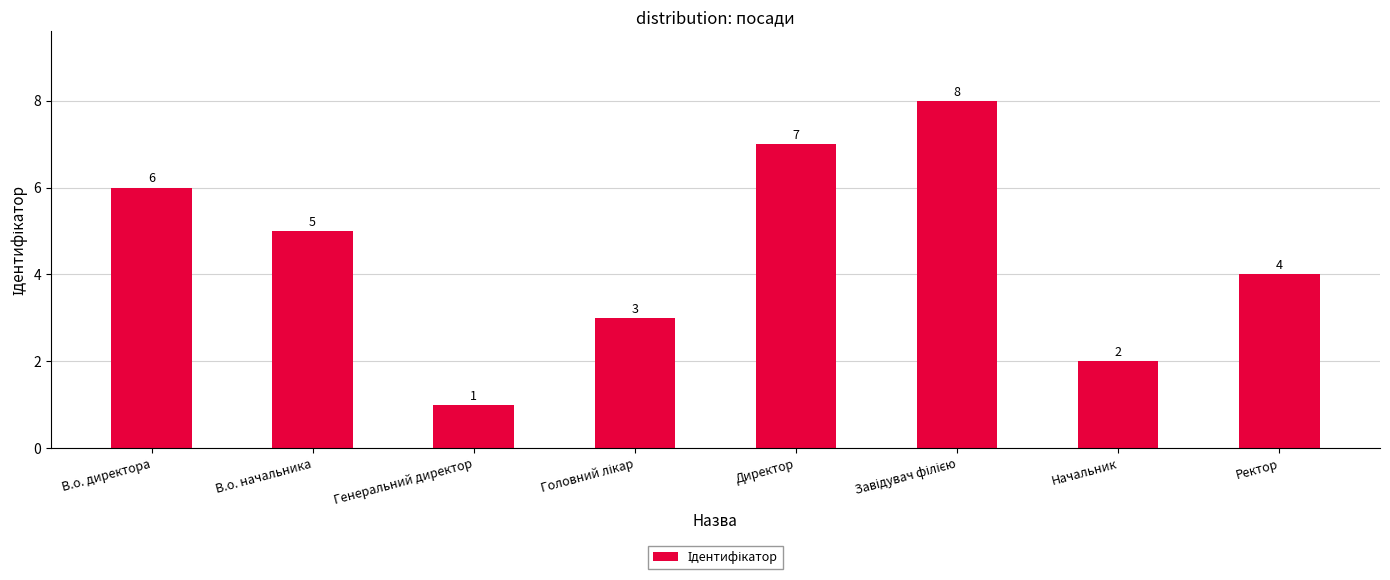

What is the label of the 1st bar from the left?

В.о. директора